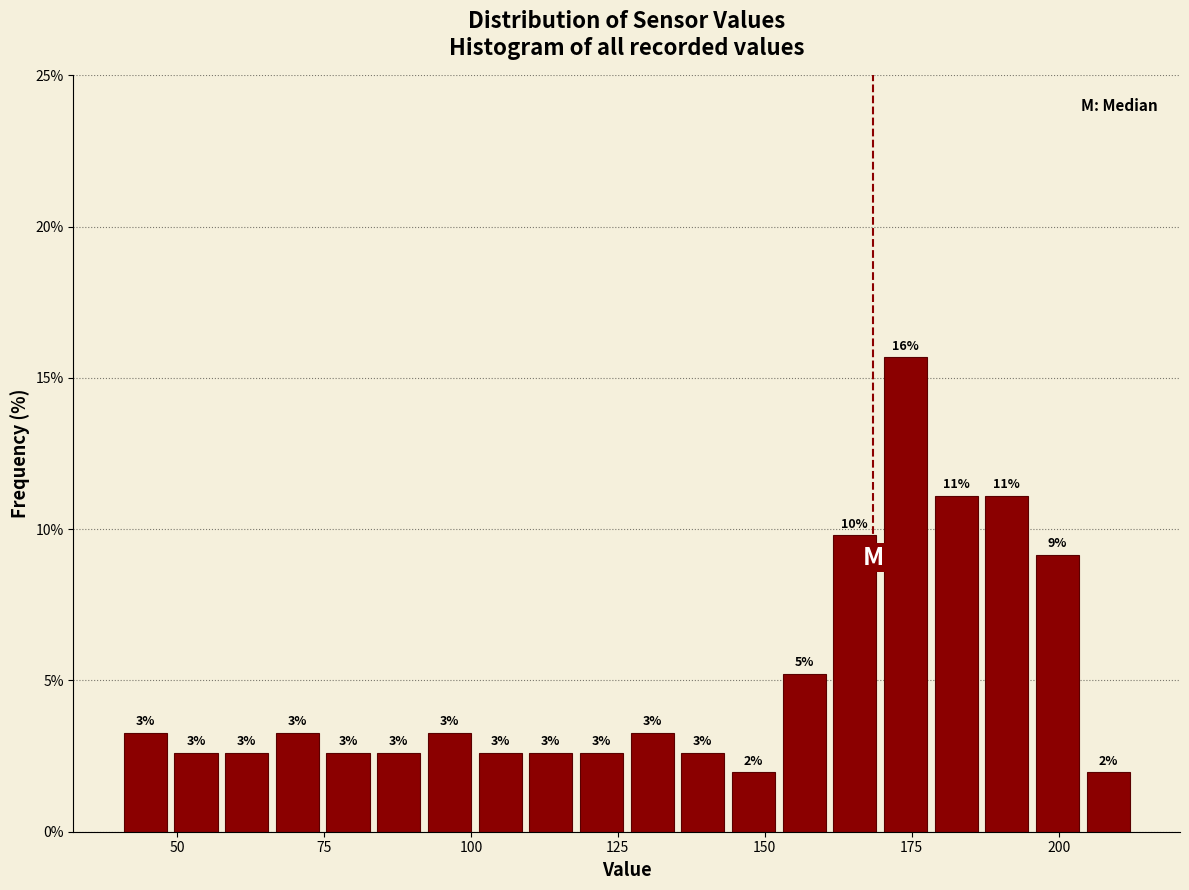

Read against the x-axis, roughly where is the centre of the tallest bar?

175